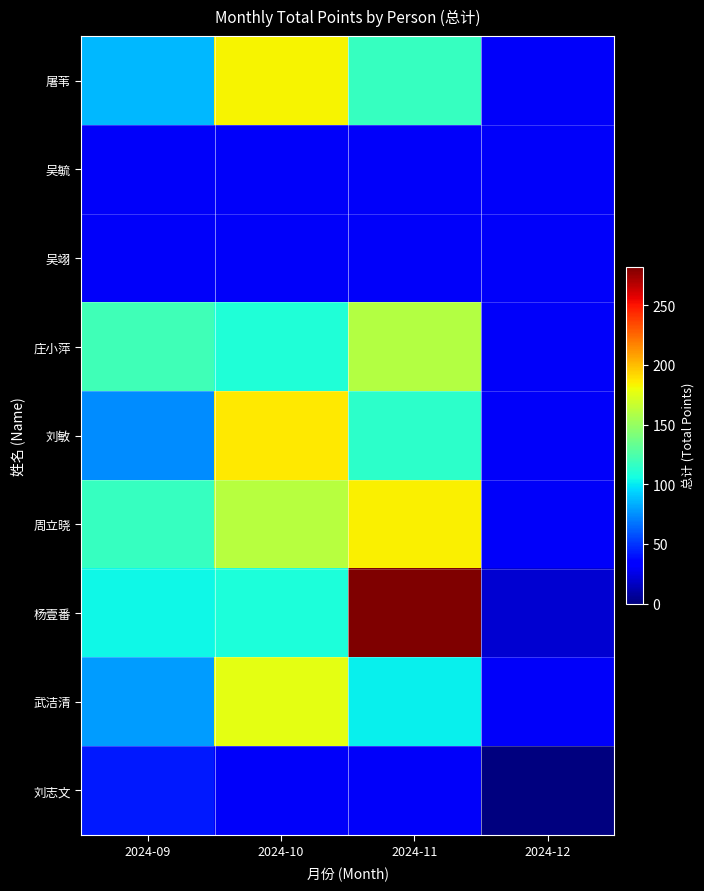

Which series changed the most between 2024-10 and 2024-12?

刘敏